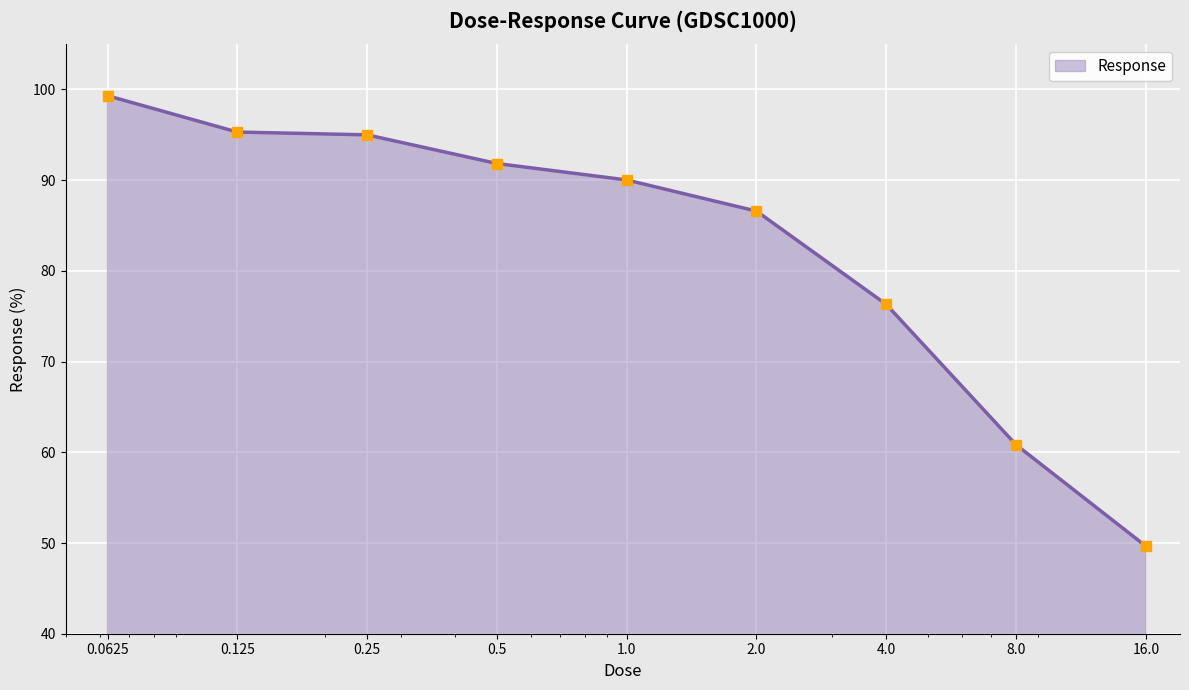

What is the value of the 5th point from the left?

90.0